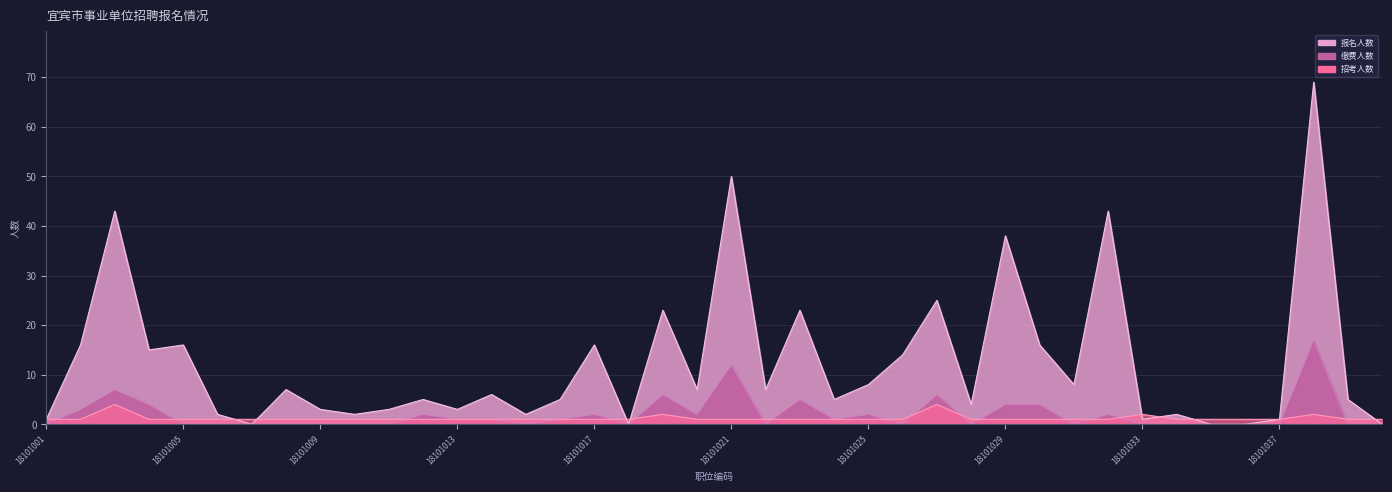

What is the value of the 招考人数 point at the 16th from the left?

1